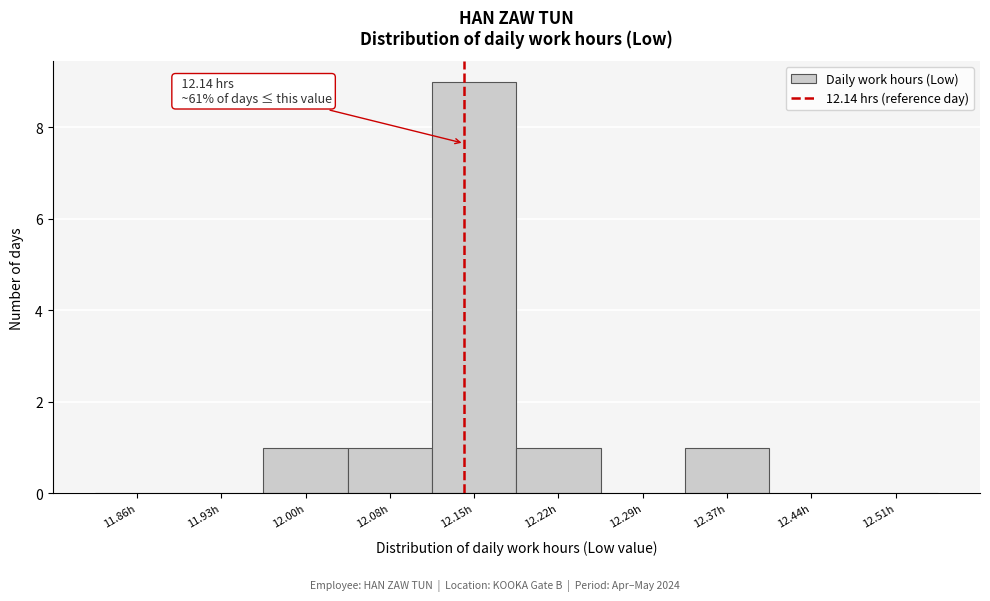

Which range on the x-axis has the tallest bar?

12.112 to 12.185